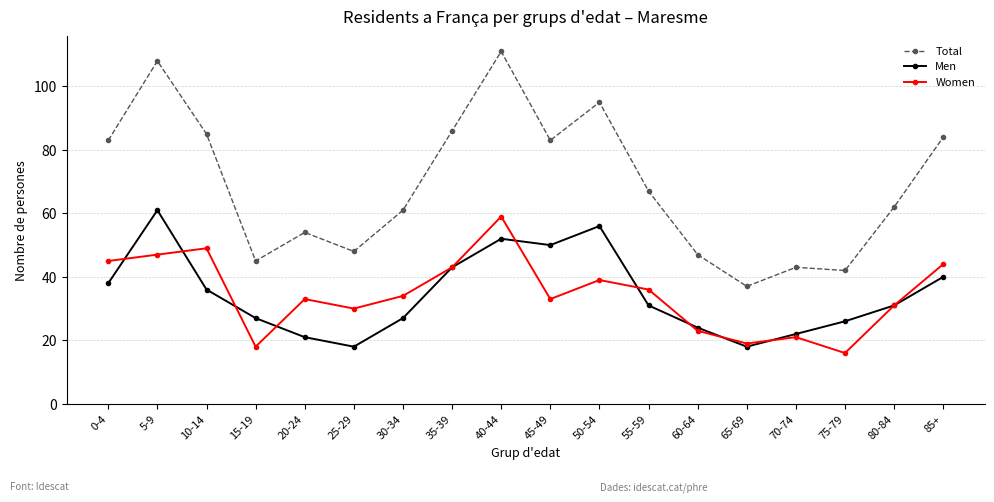

The Total series shows 48 at 25-29. True or false?

True